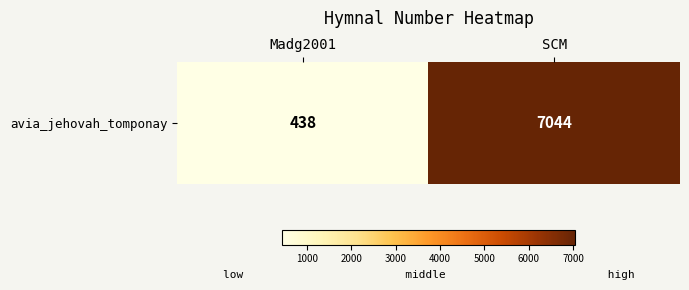

The value at Madg2001 is 438. True or false?

True